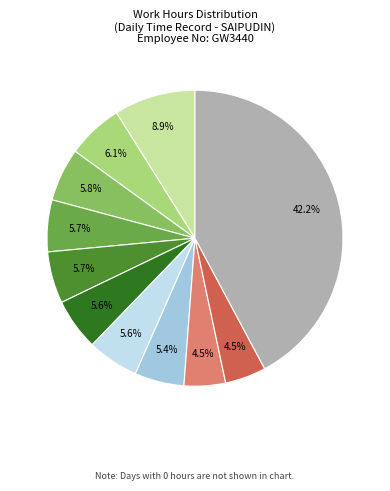

Is there any slice that represents more than half of the pie?

No